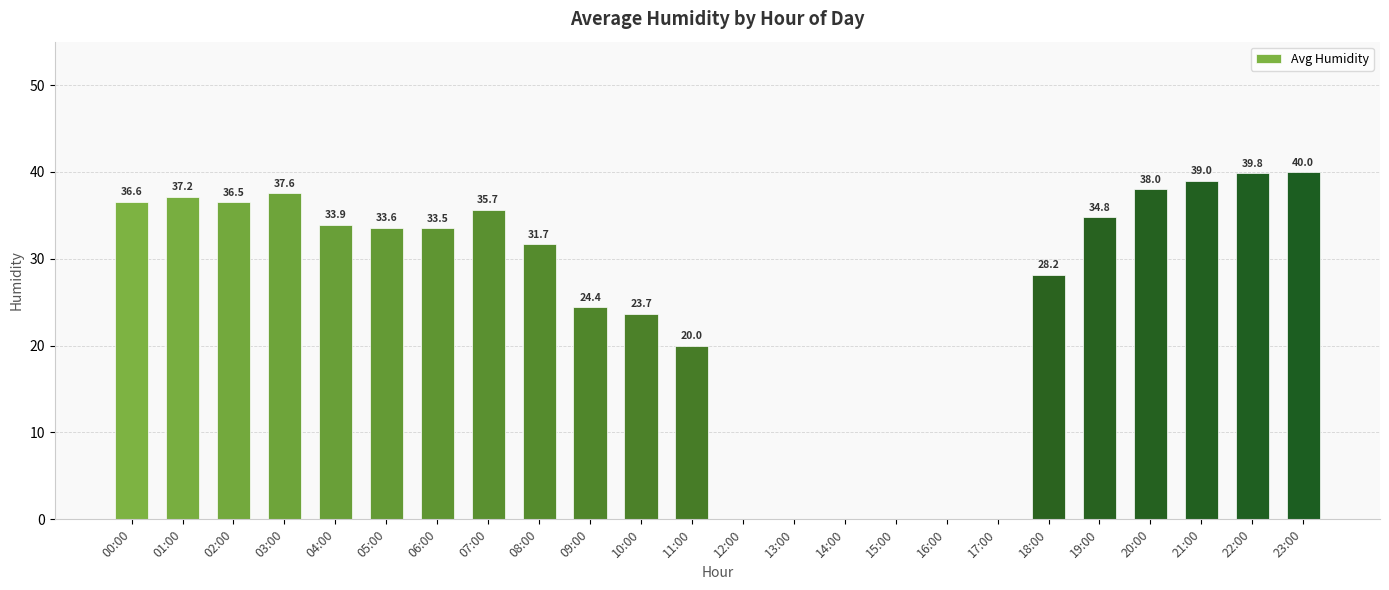

Which has a higher value, 21:00 or 18:00?

21:00